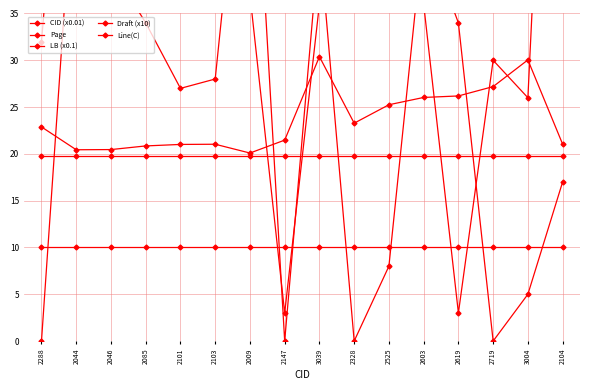

At which category is the sum across all series the highest?

2044